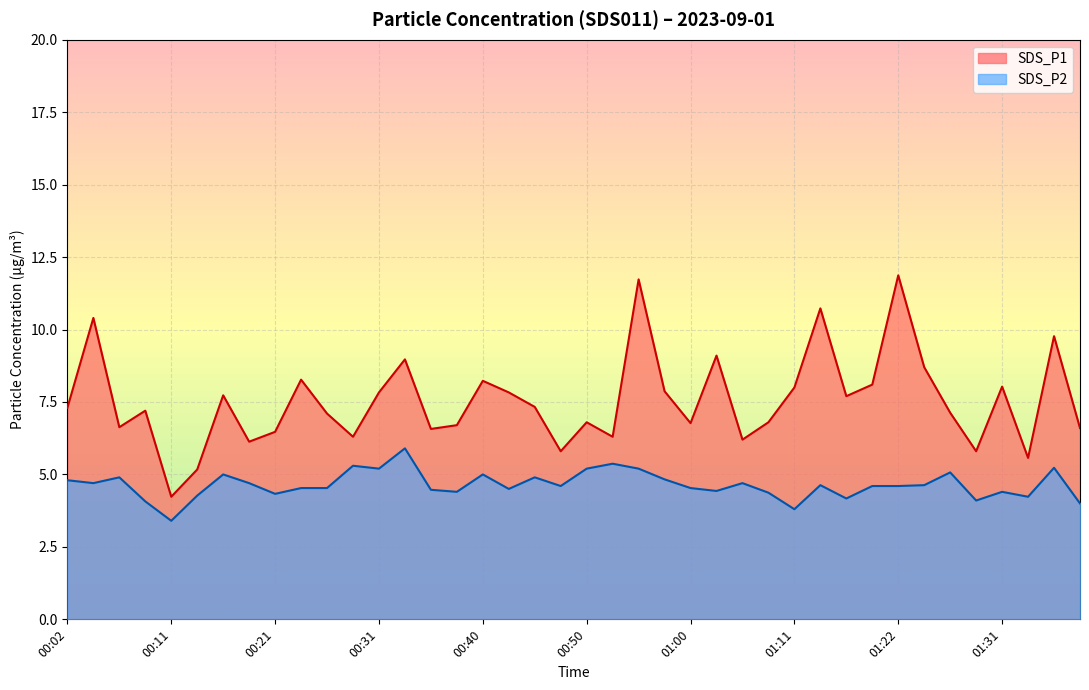

True or false: SDS_P1 and SDS_P2 cross at least once.

False